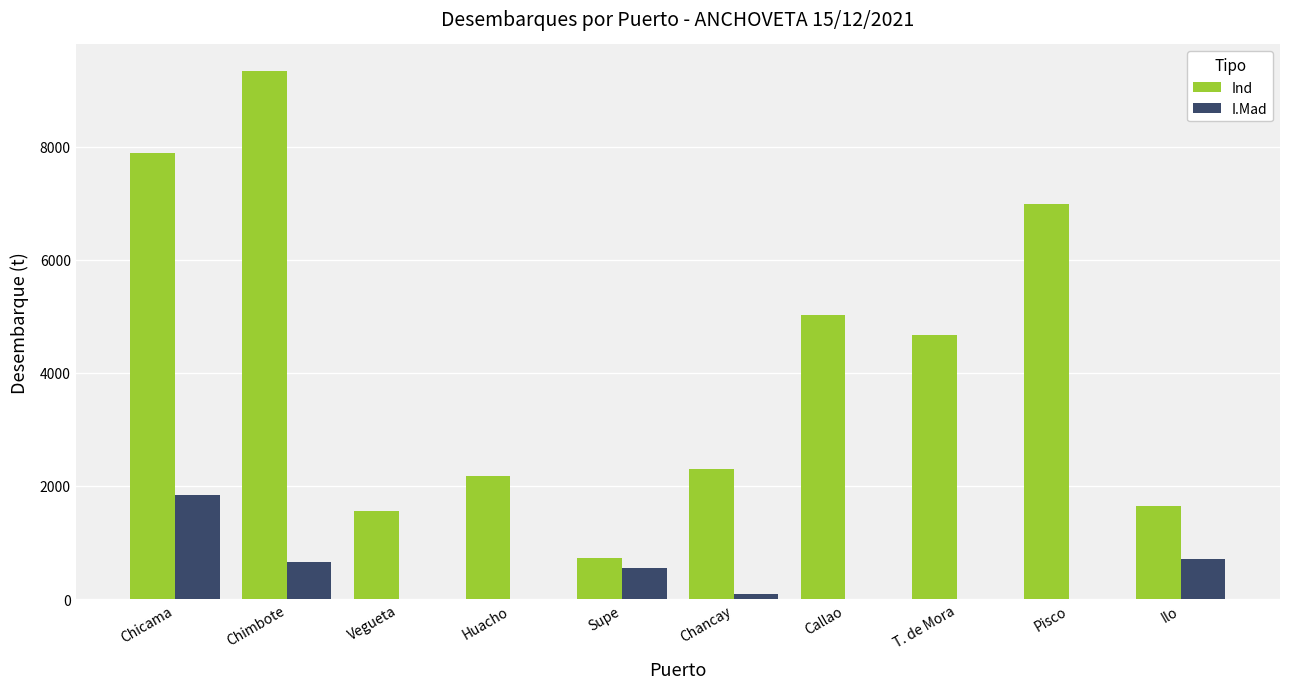

What is the total value across all series at Chimbote?

10009.6